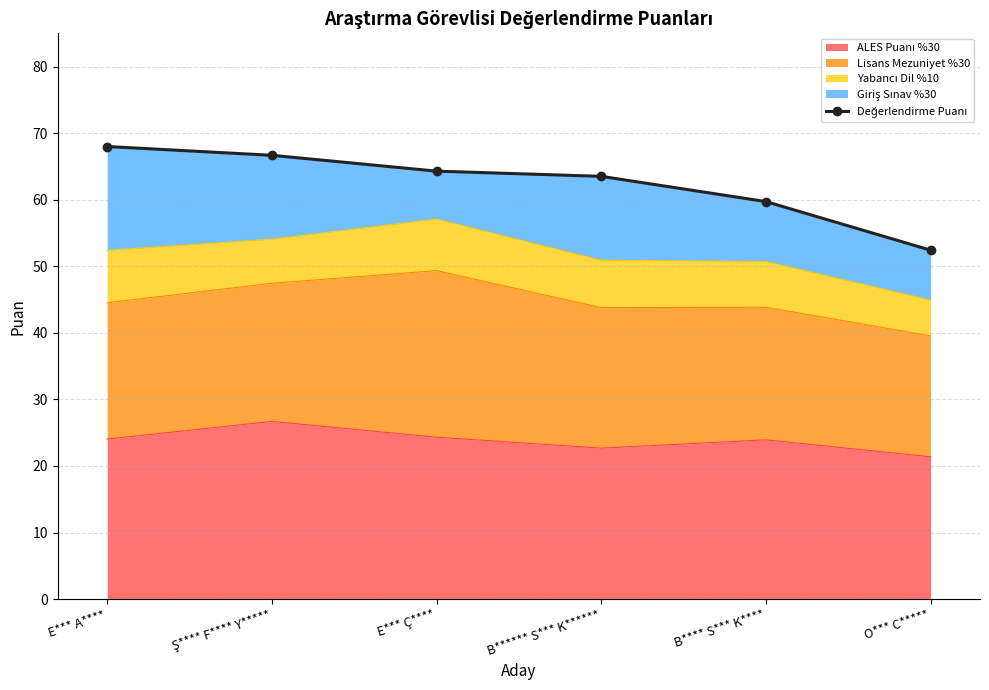

What is the label of the 3rd point from the left?

E*** Ç****